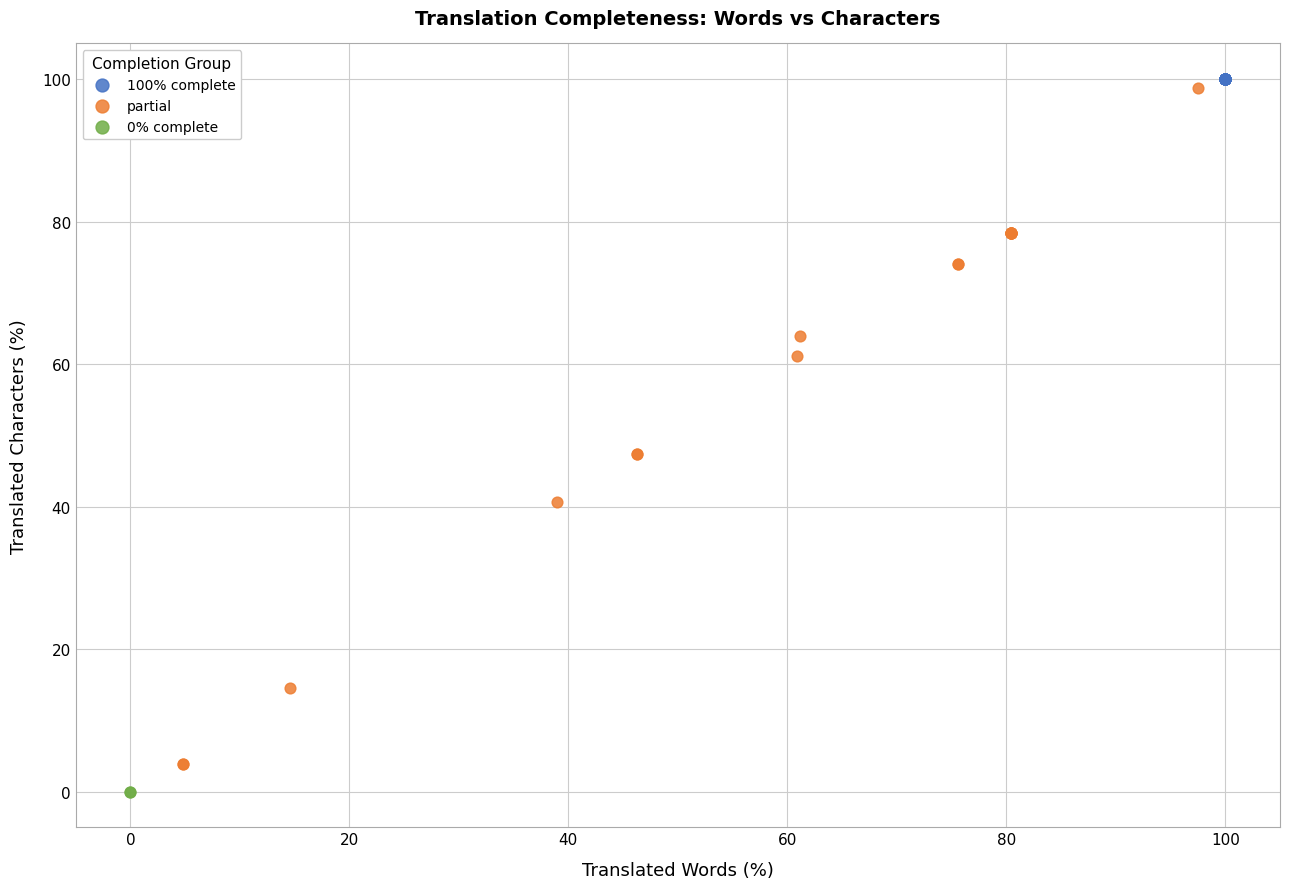

What are all the series names shown in the legend?

100% complete, partial, 0% complete